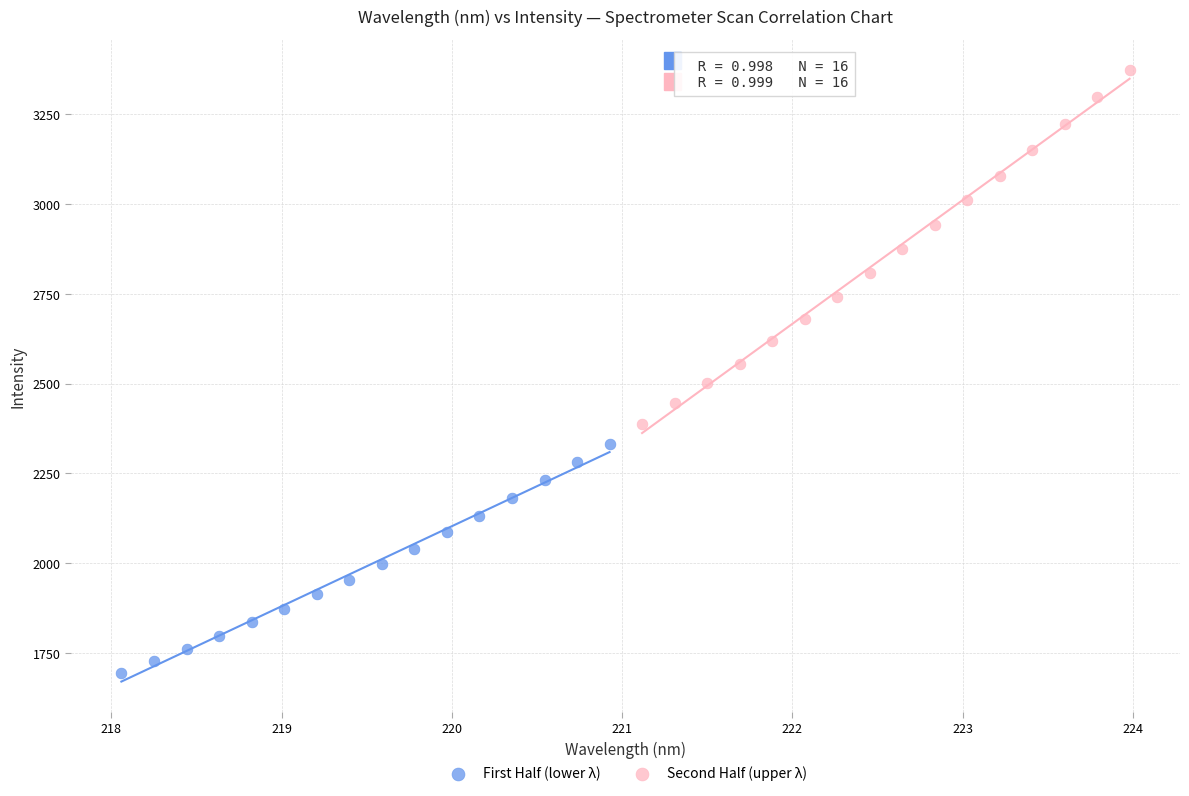

Which series contains the highest Y value?

Second Half (upper λ)